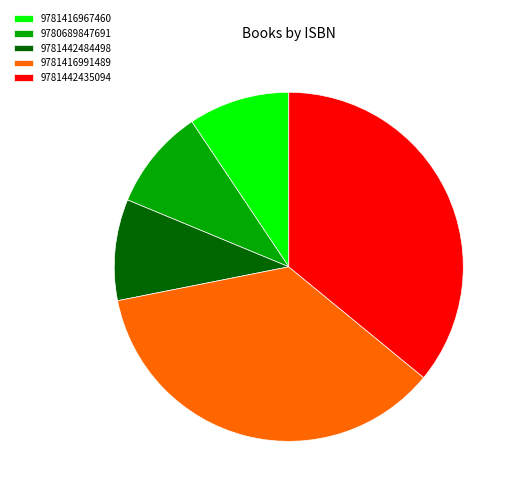

The 9780689847691 slice represents 9% of the pie. True or false?

True